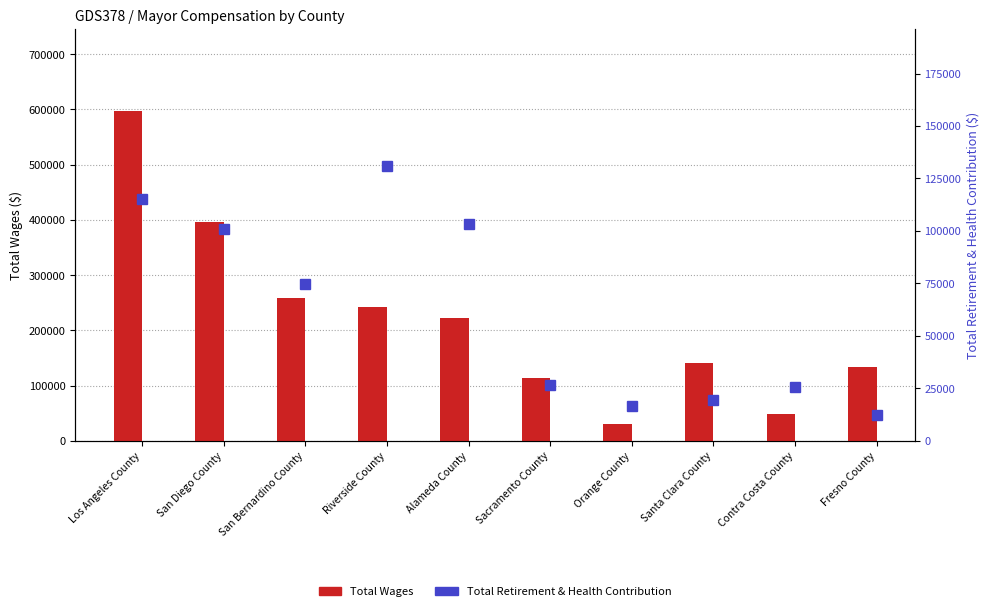

At which label is Total Wages closest to 313200?

San Bernardino County